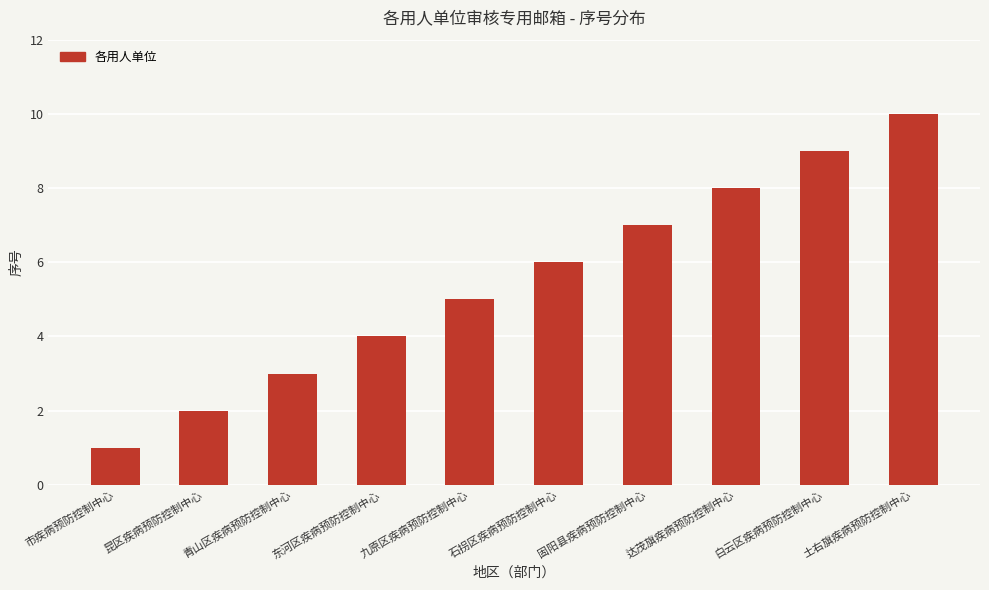

What is the ratio of the value at 土右旗疾病预防控制中心 to the value at 昆区疾病预防控制中心?

5.0